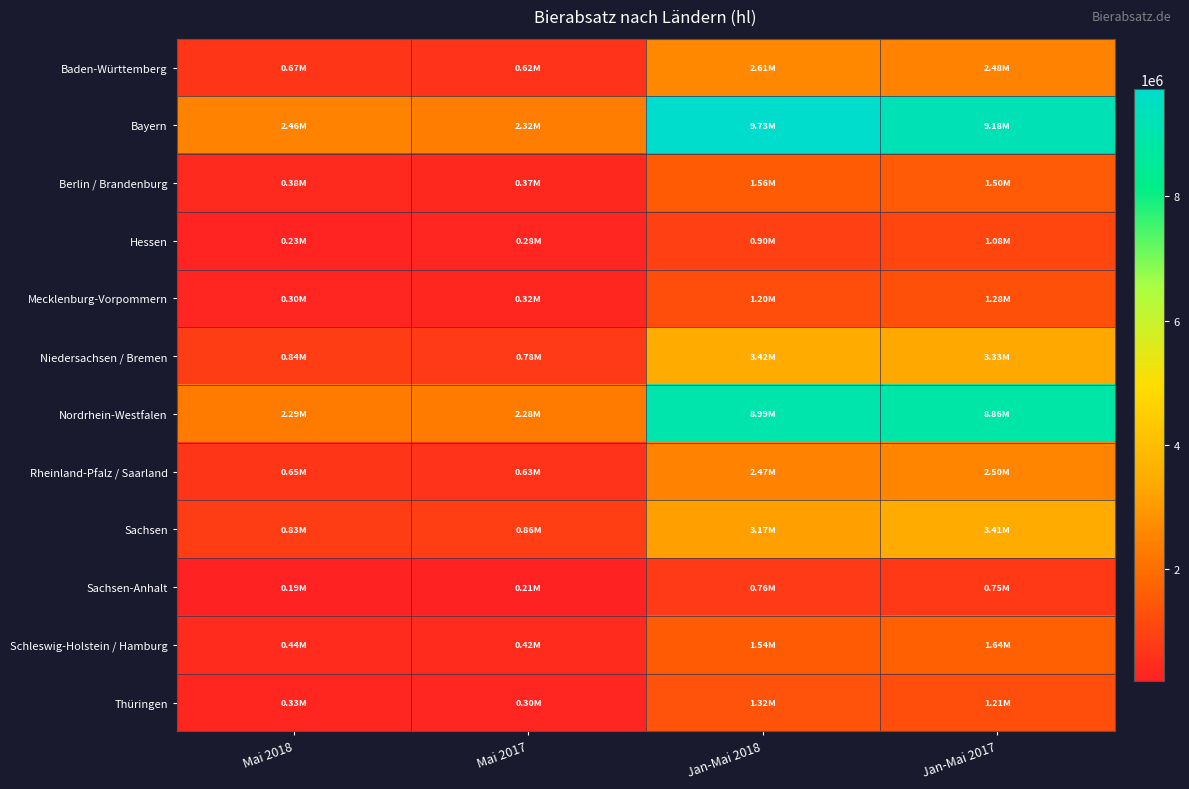

Which series changed the most between Mai 2018 and Jan-Mai 2018?

Bayern